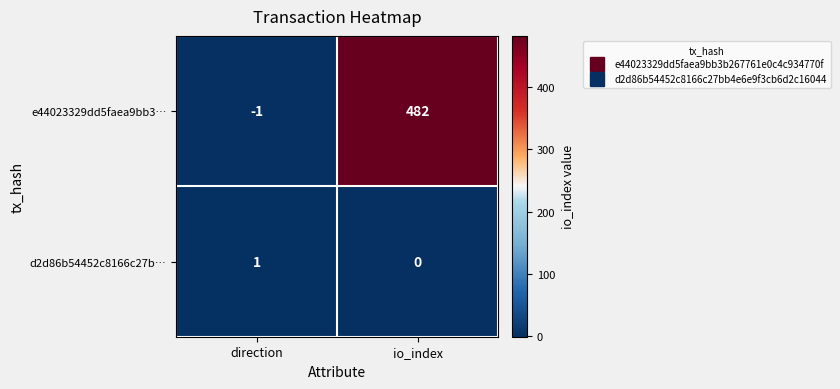

How many data points does each series have?

2